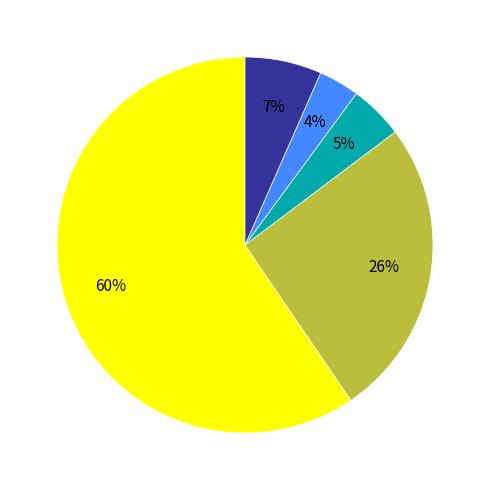

Is there a majority slice in this chart?

Yes